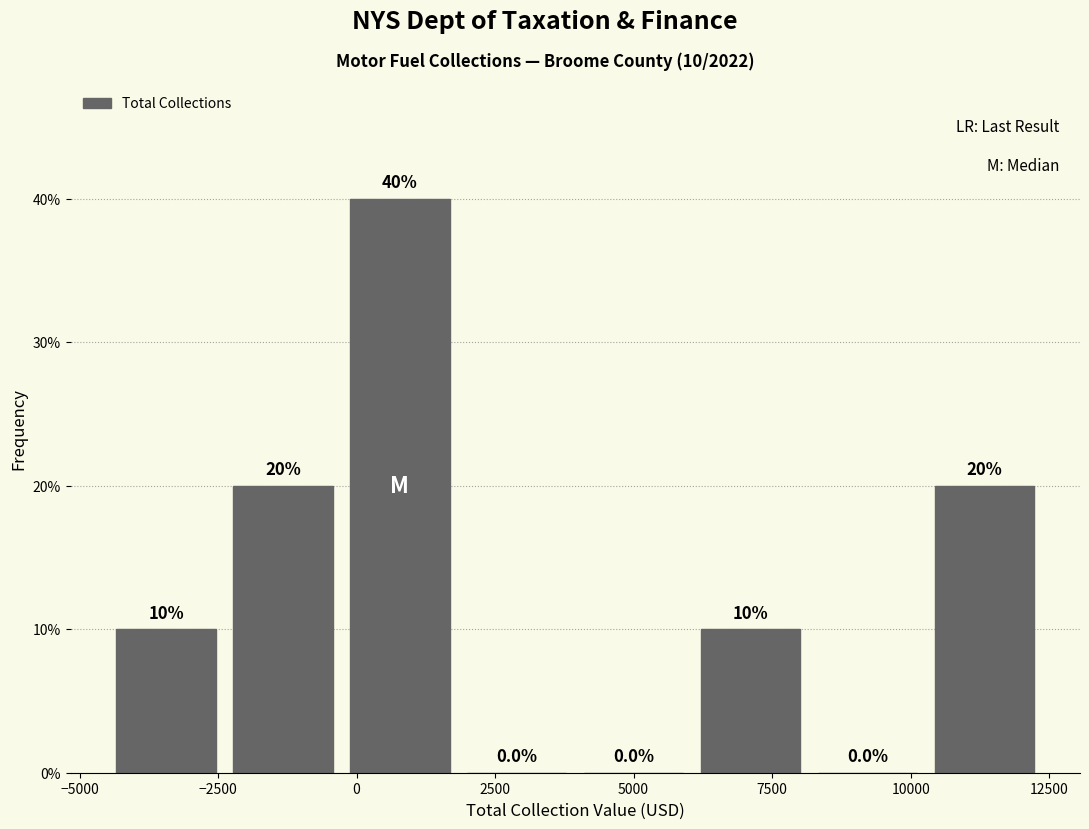

Over which range of the x-axis is the bar tallest?

-500 to 2000